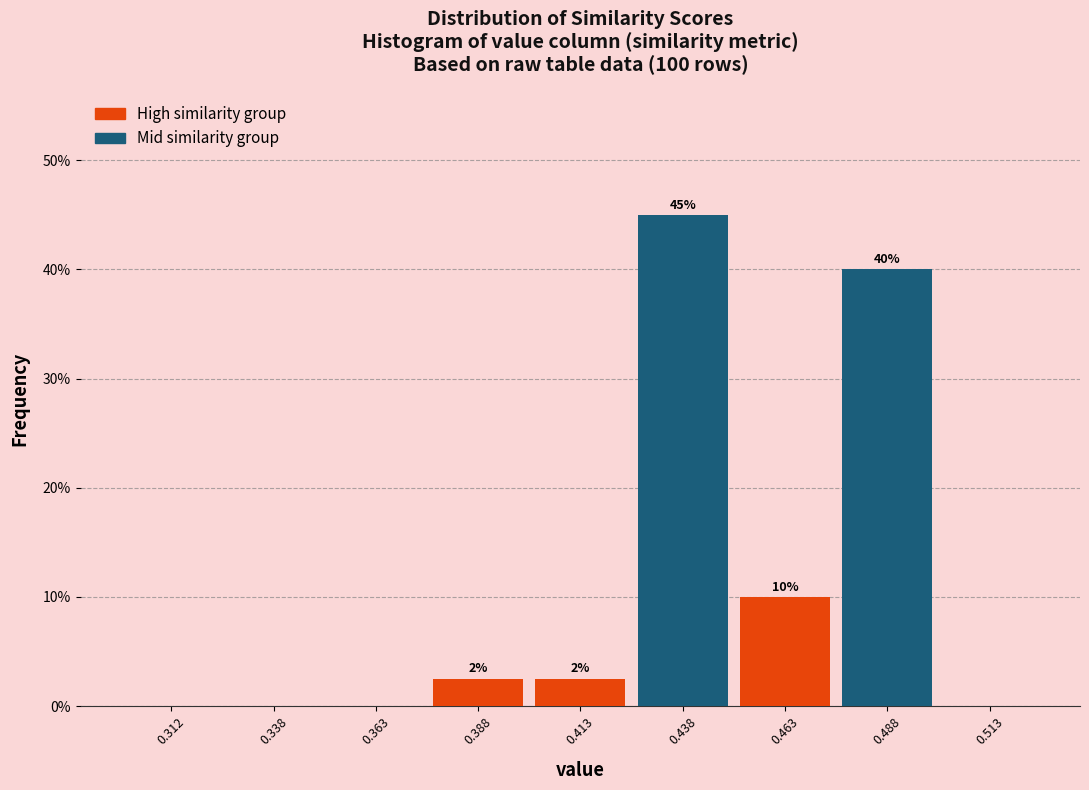

Over which range of the x-axis is the bar tallest?

0.425 to 0.450